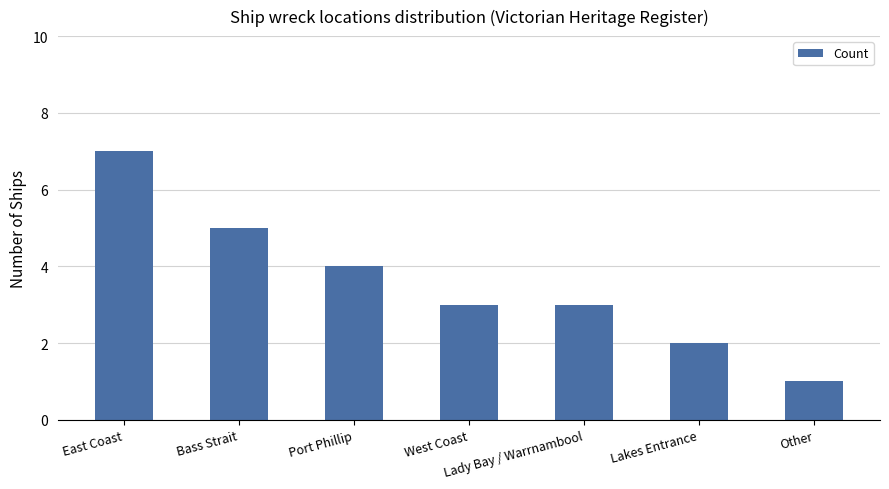

Which label corresponds to the largest value in the chart?

East Coast